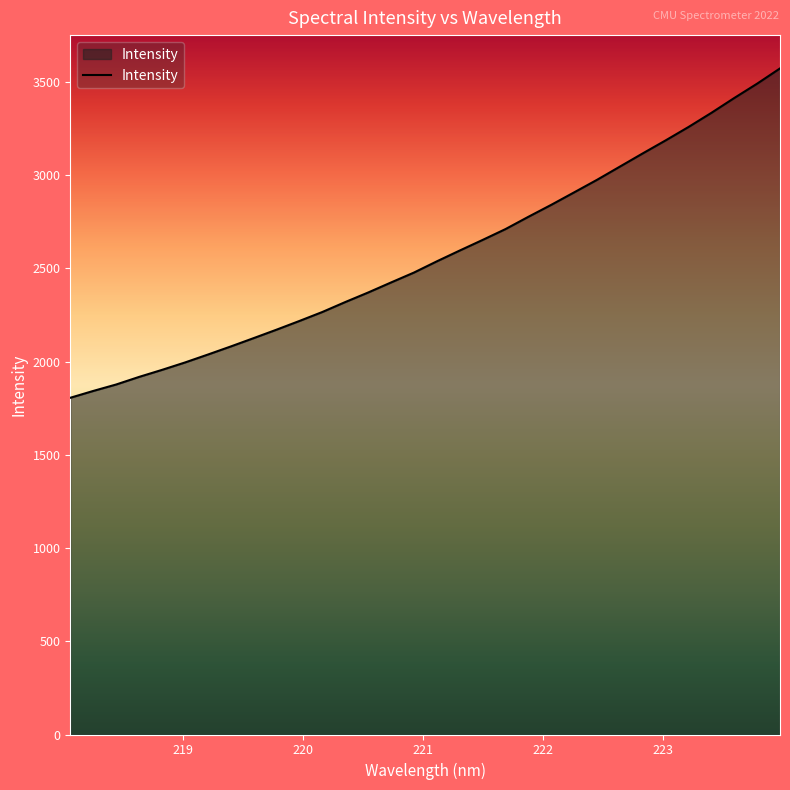

What is the greatest value displayed?

3571.8